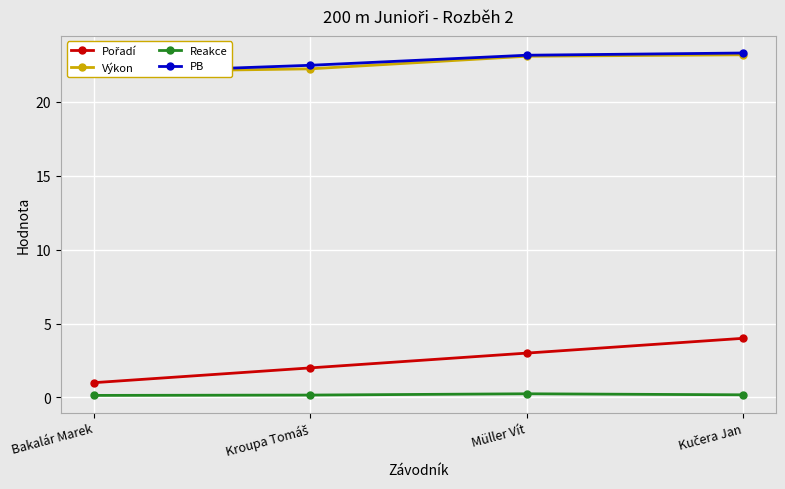

True or false: Pořadí and Výkon cross at least once.

False